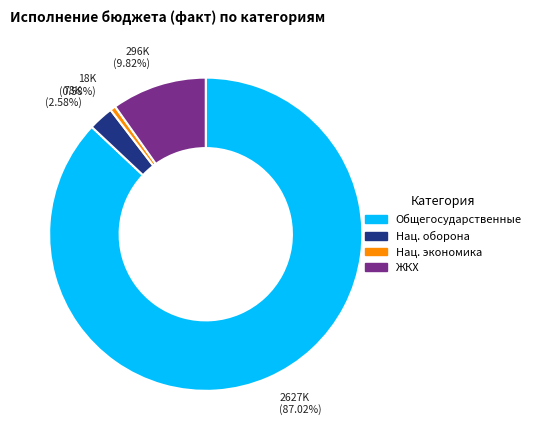

Is there any slice that represents more than half of the pie?

Yes